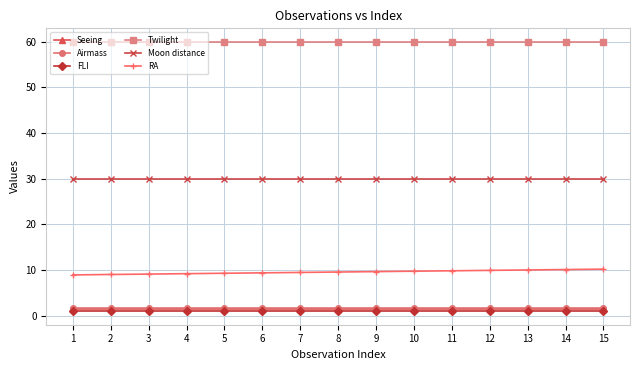

True or false: Moon distance and Airmass cross at least once.

False